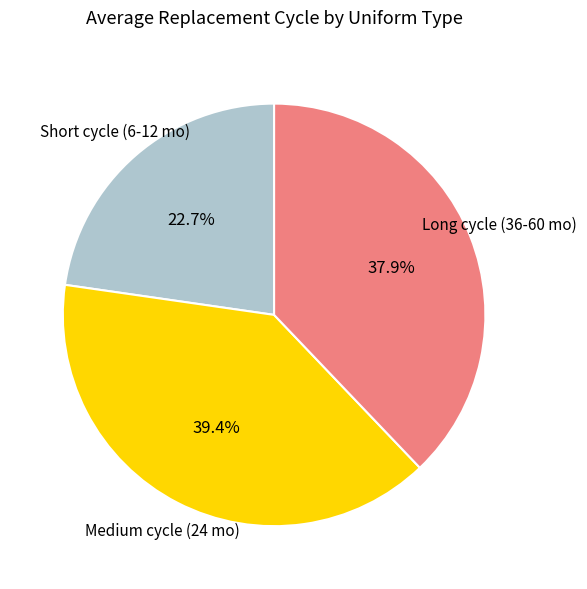

Is there a majority slice in this chart?

No